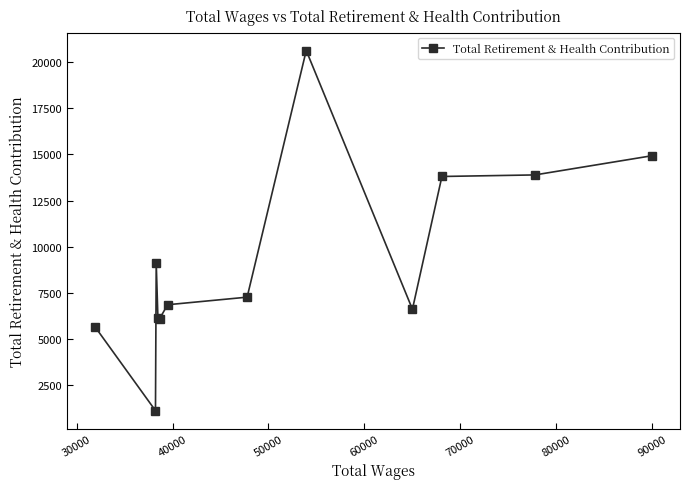

What is the smallest value displayed?

1139